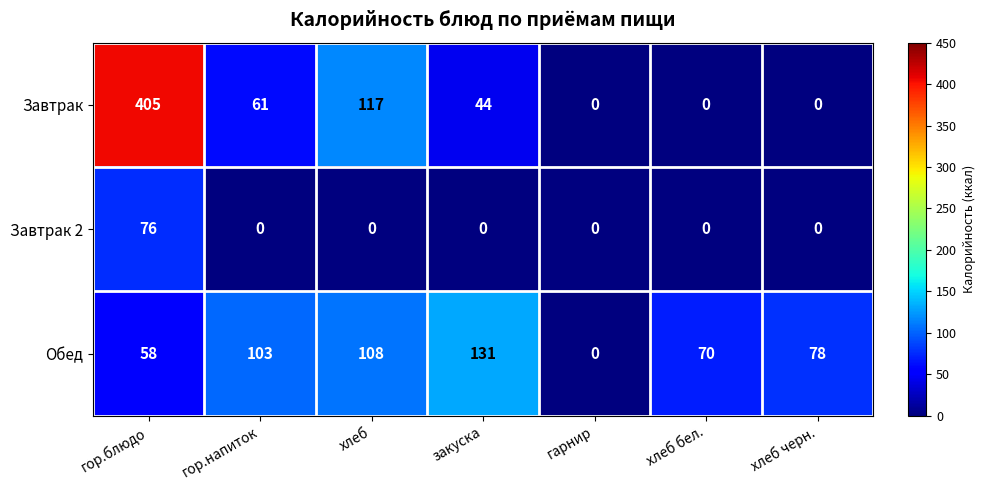

What is the spread (max minus min) of values at закуска?

131